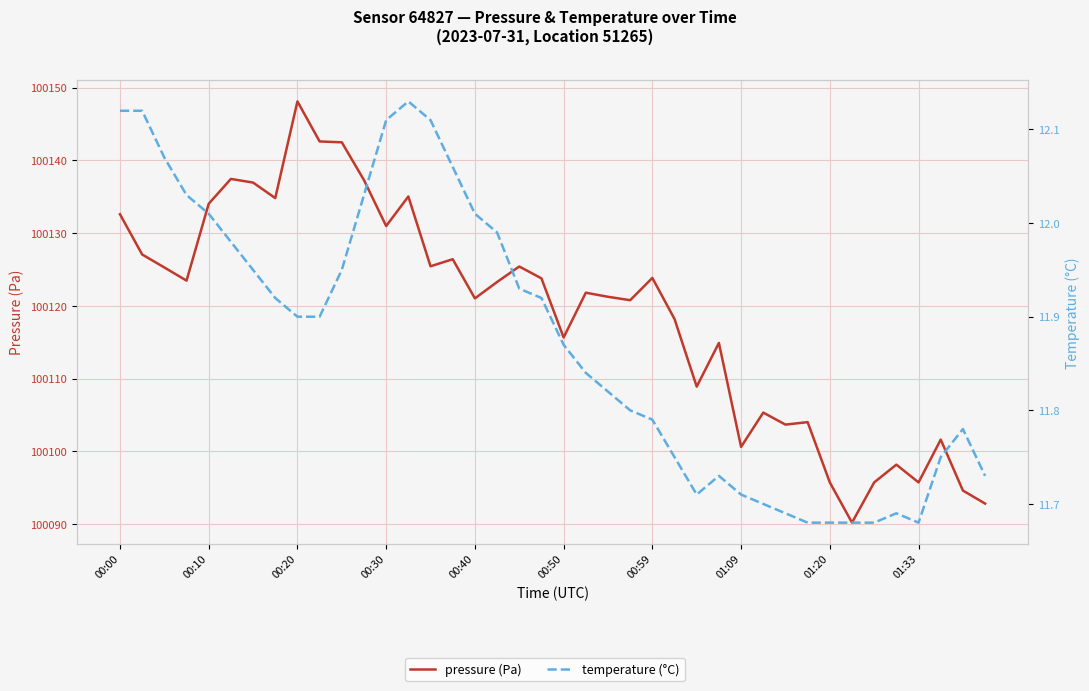

What is the minimum value shown in the chart?

11.7